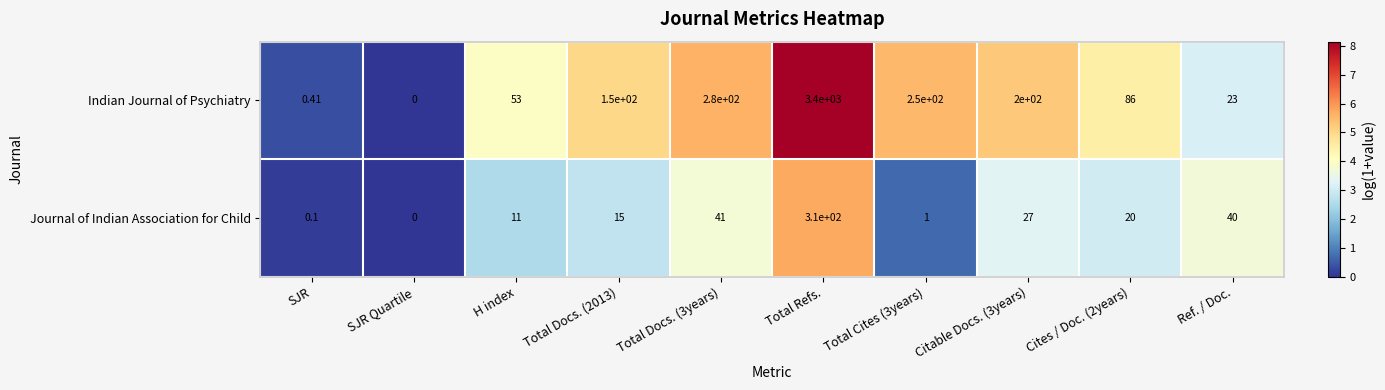

Between SJR and Total Cites (3years), which series saw the biggest shift?

Indian Journal of Psychiatry